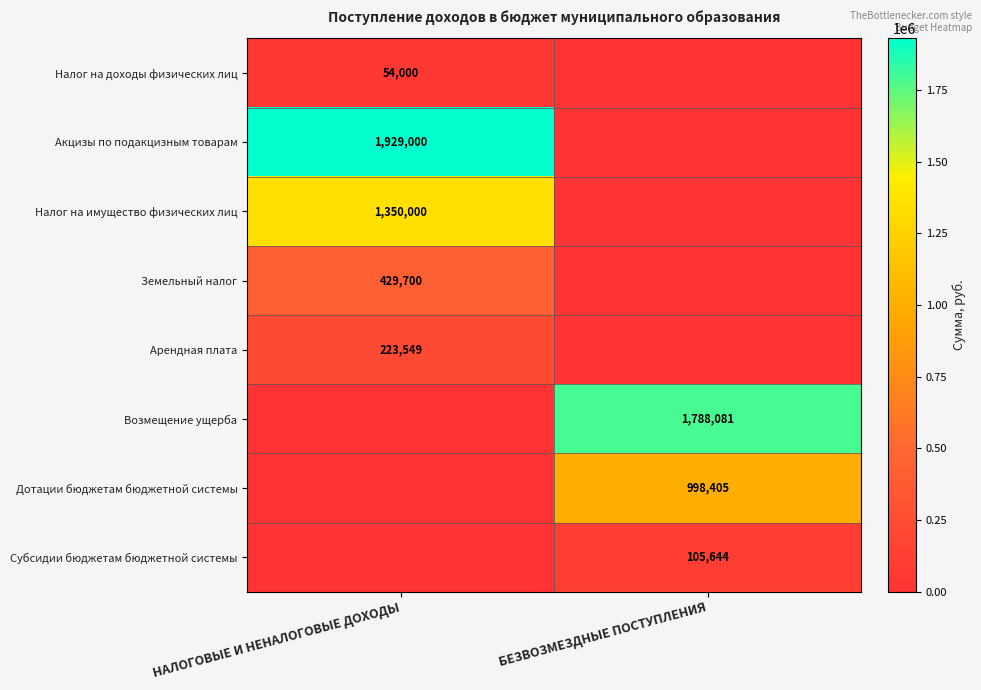

True or false: Дотации бюджетам бюджетной системы has a value of 998405 at БЕЗВОЗМЕЗДНЫЕ ПОСТУПЛЕНИЯ.

True